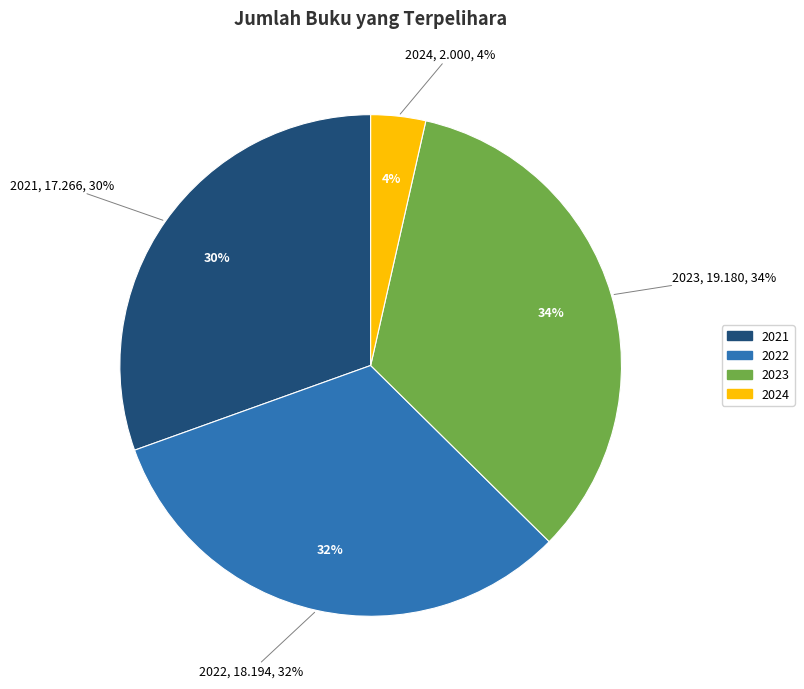

Do 2022 and 2023 together represent more than half of the pie?

Yes